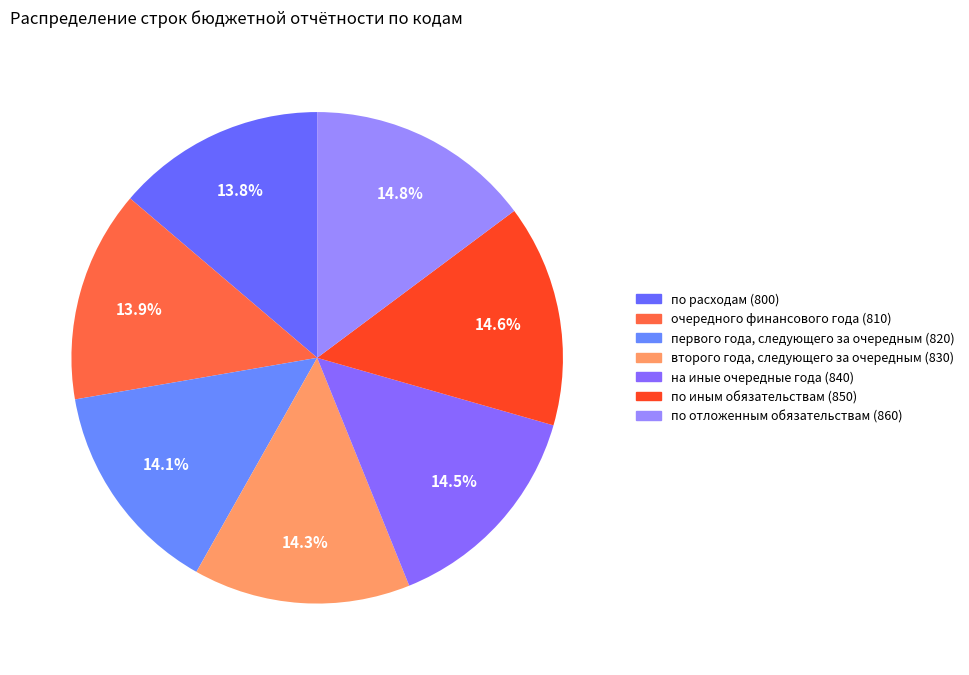

Which slice is the largest?

по отложенным обязательствам (860)